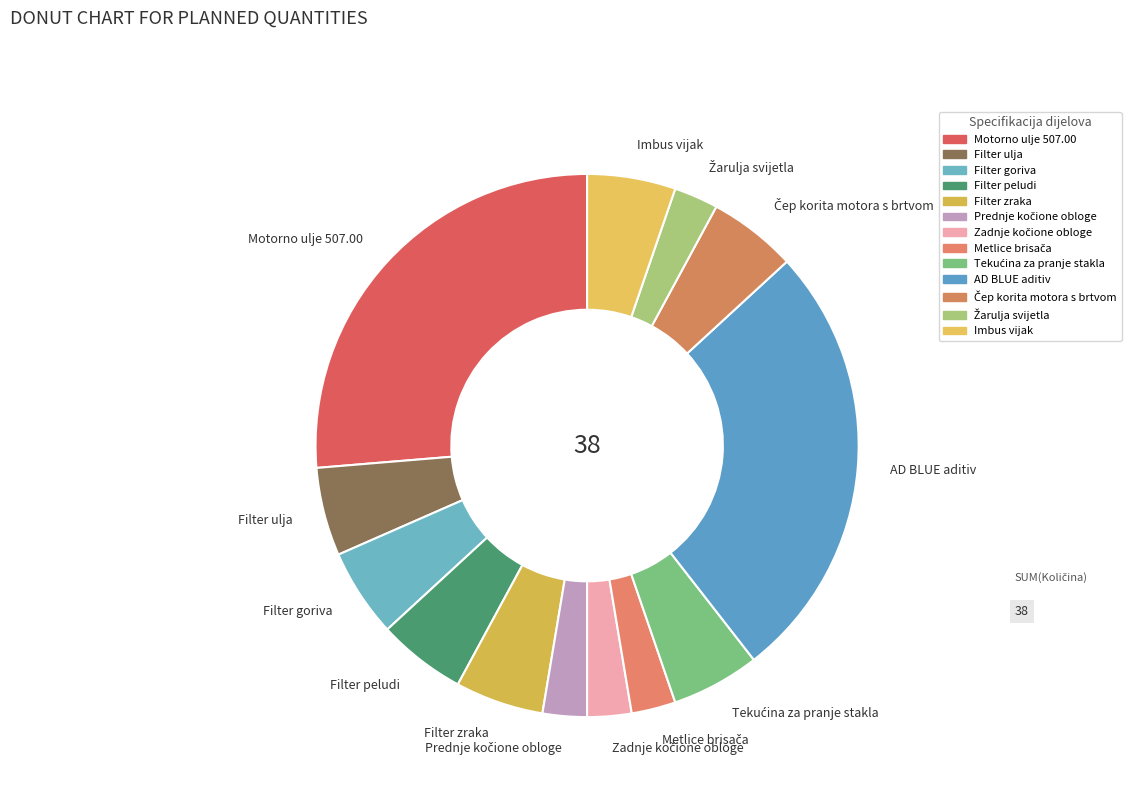

Is there any slice that represents more than half of the pie?

No